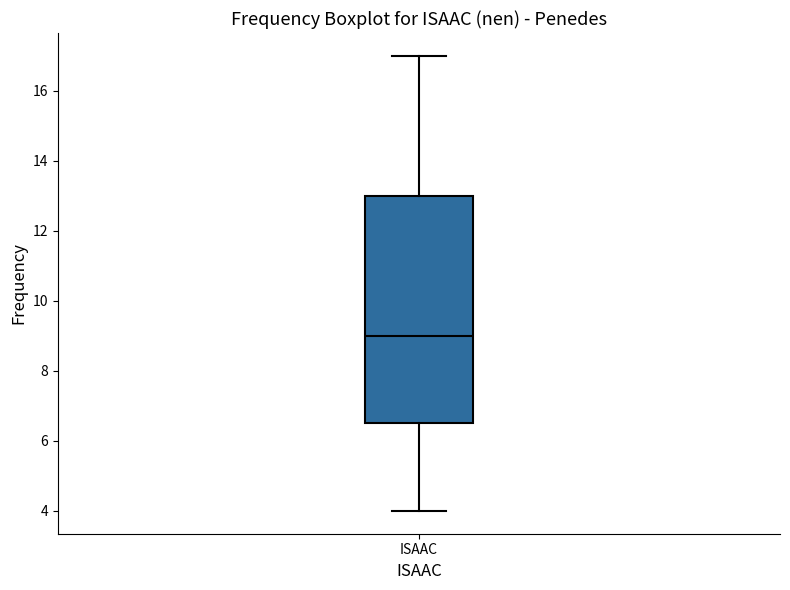

Transcribe this box plot: give where the median line is, the range the box spans, and where the two whiskers end, as read against the y-axis. The values are not printed on the chart, so give them approximately, as read against the axis.

median 9.0, box 6.6 to 13.0, whiskers 4.0 to 17.0